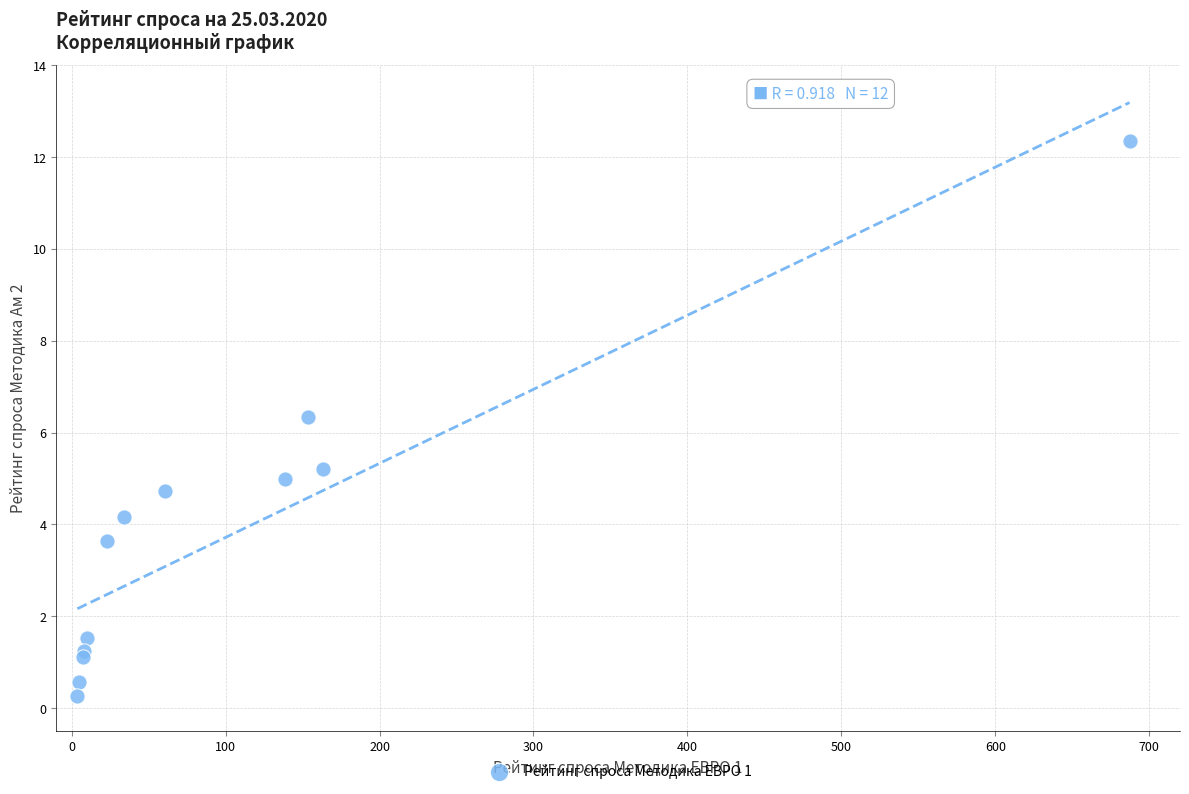

What Y value in the scatter plot is closest to 6?

6.3